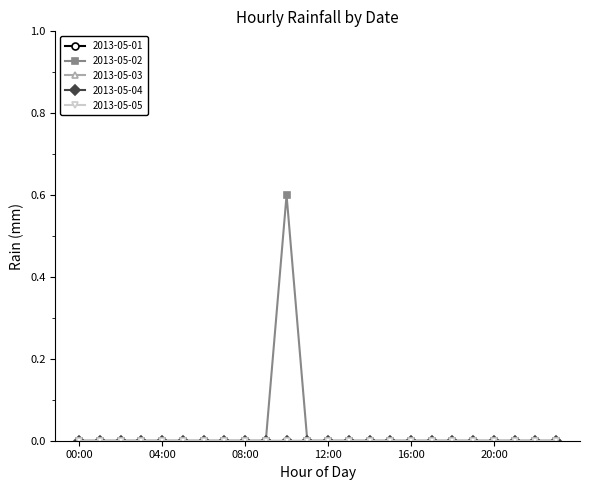

Which series has the largest total across all categories?

2013-05-02